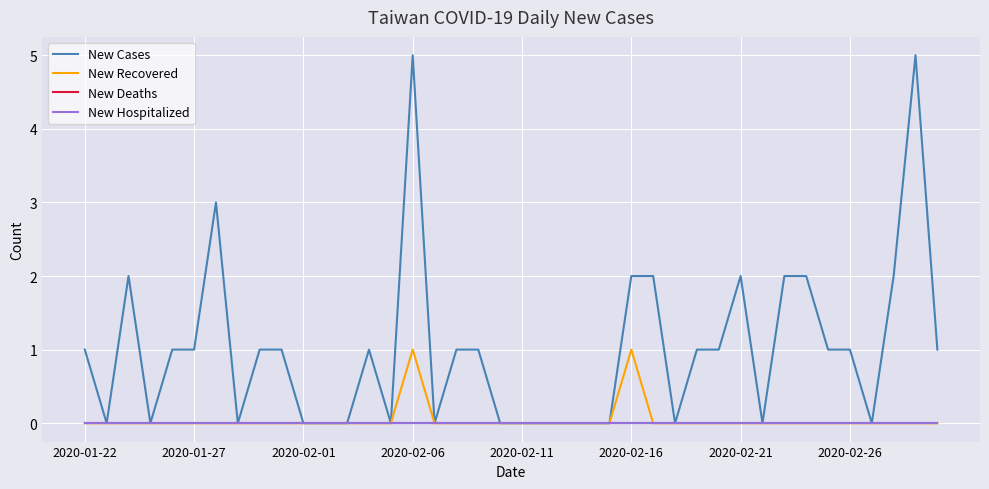

Which series has the widest spread of values?

New Cases